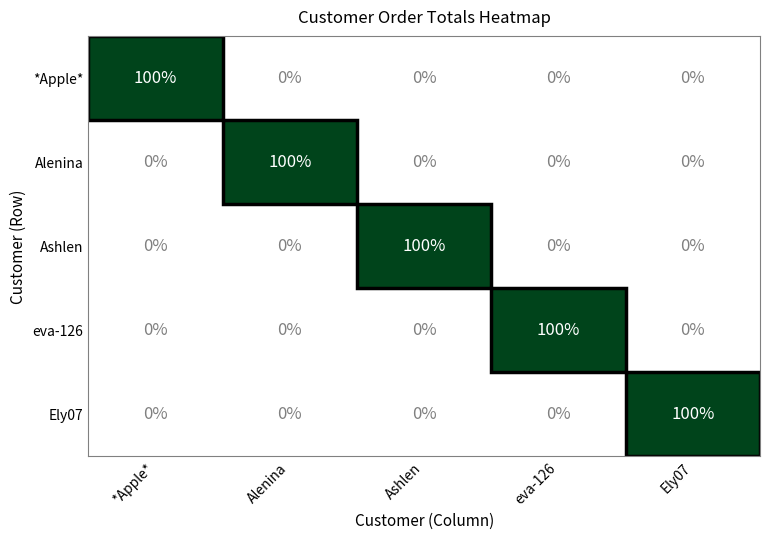

True or false: Ely07 has a value of 0 at Alenina.

True